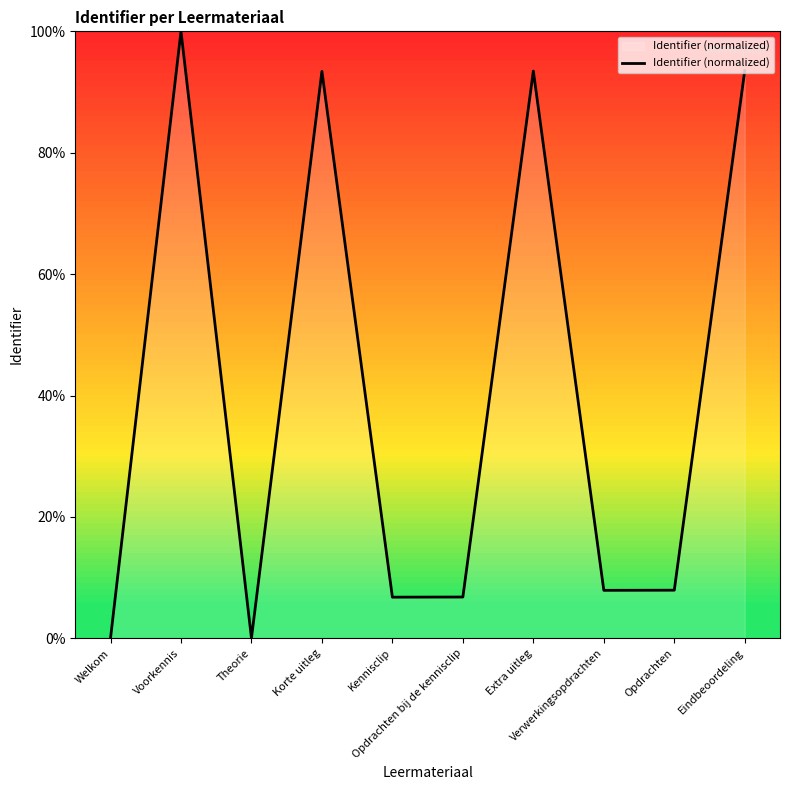

What is the difference between the maximum and minimum values?

100.0